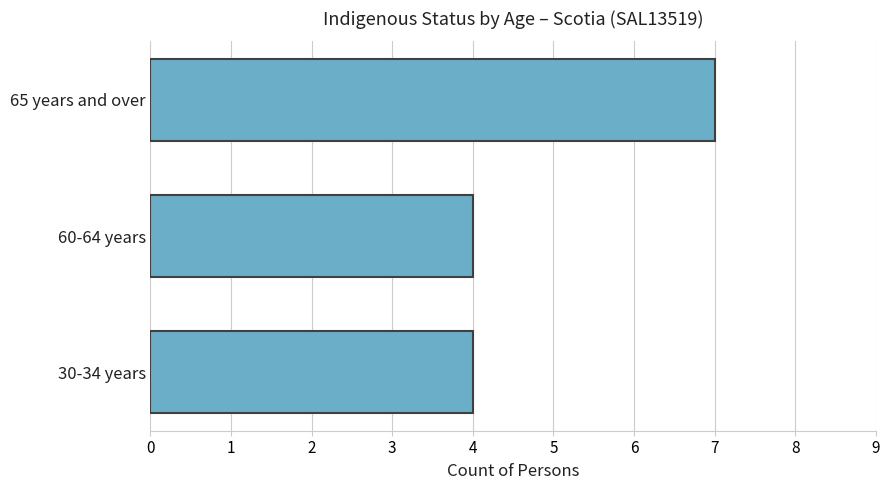

What is the maximum value shown in the chart?

7